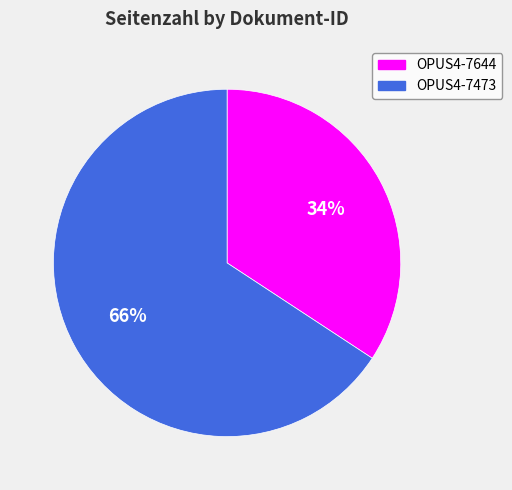

What is the largest slice in the pie chart?

OPUS4-7473